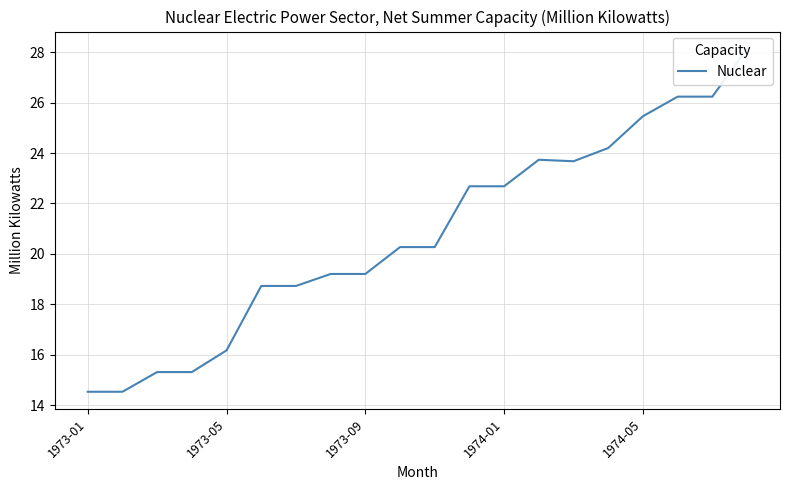

Approximately how many times larger is the value at 11 compared to 14?

1.0